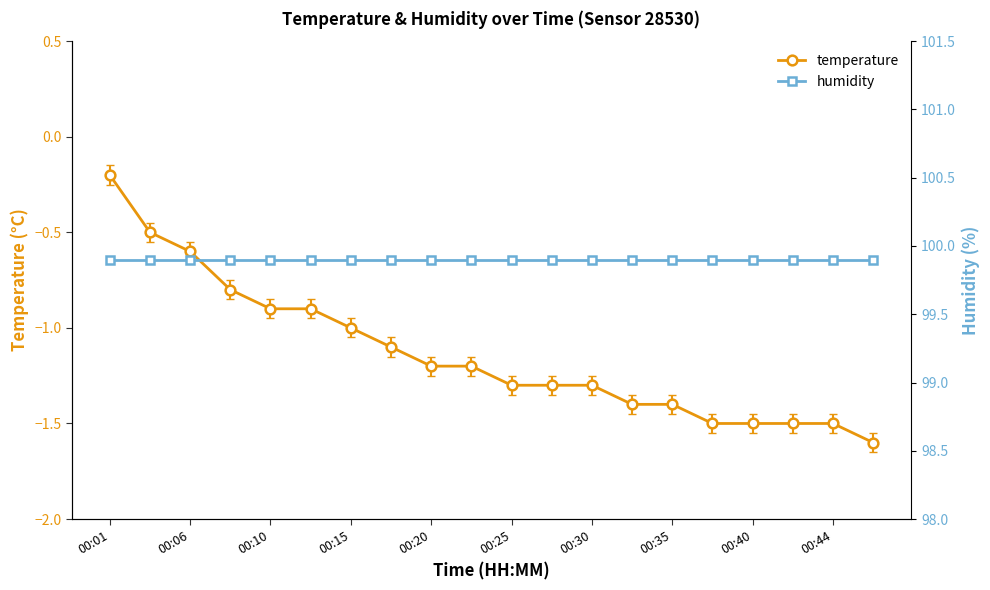

How many data points in temperature are less than -1?

13